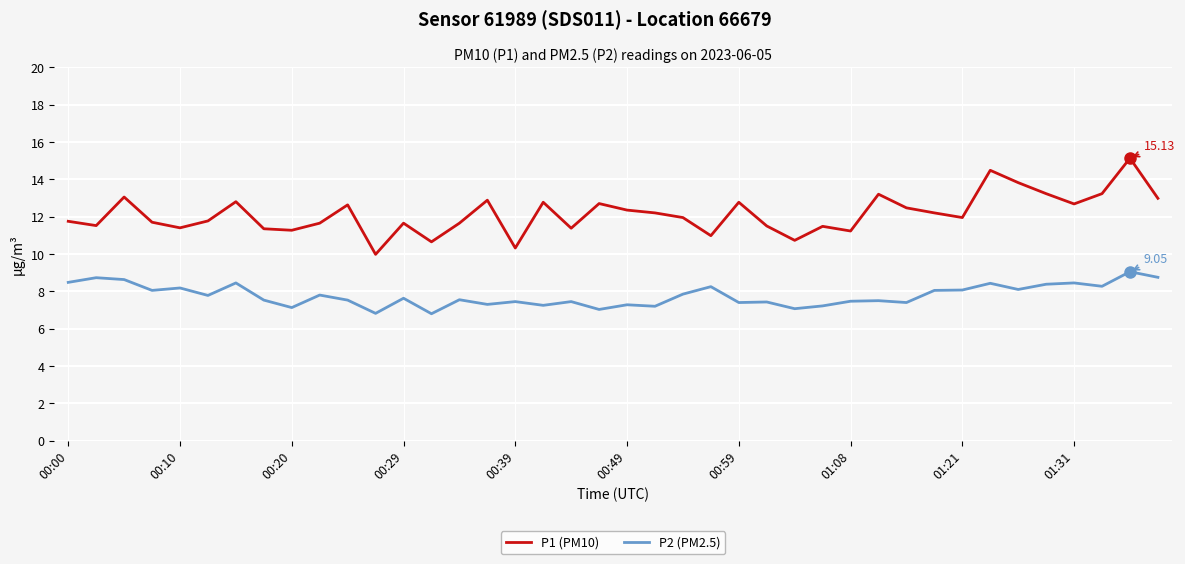

Which series has the largest total across all categories?

P1 (PM10)